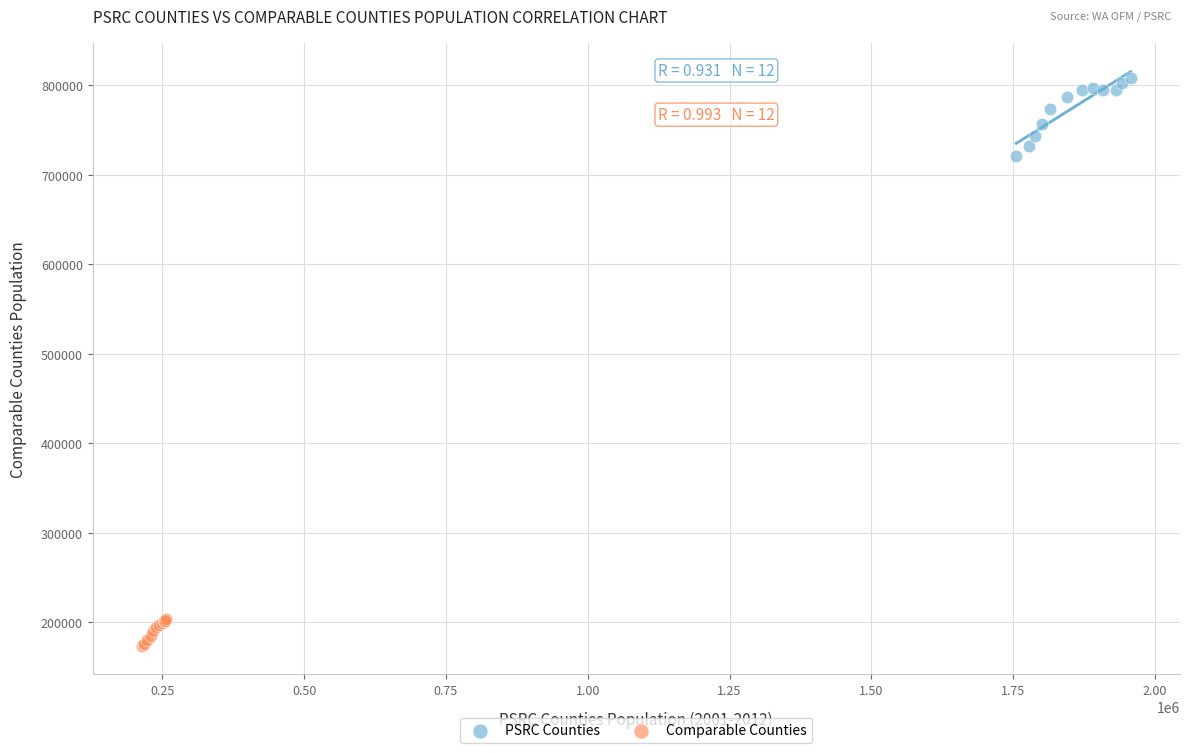

Which series has the largest Y range (max minus min)?

PSRC Counties